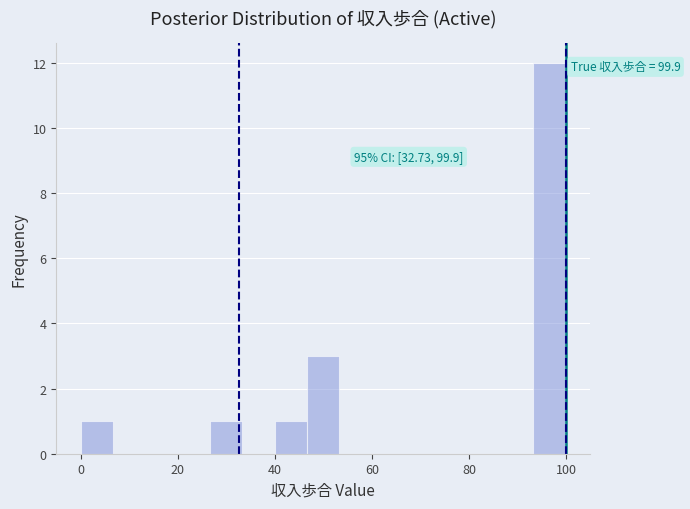

Around what value on the x-axis is the tallest bar? Give the approximate position of its centre, as read against the axis.

96